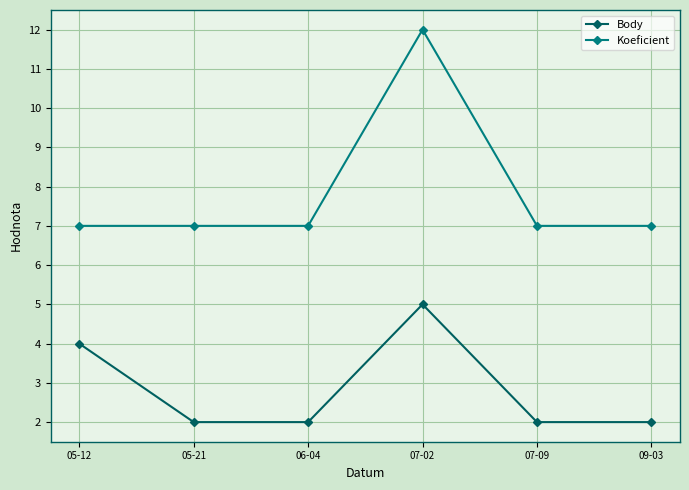

How many Body values are between 2 and 4?

5